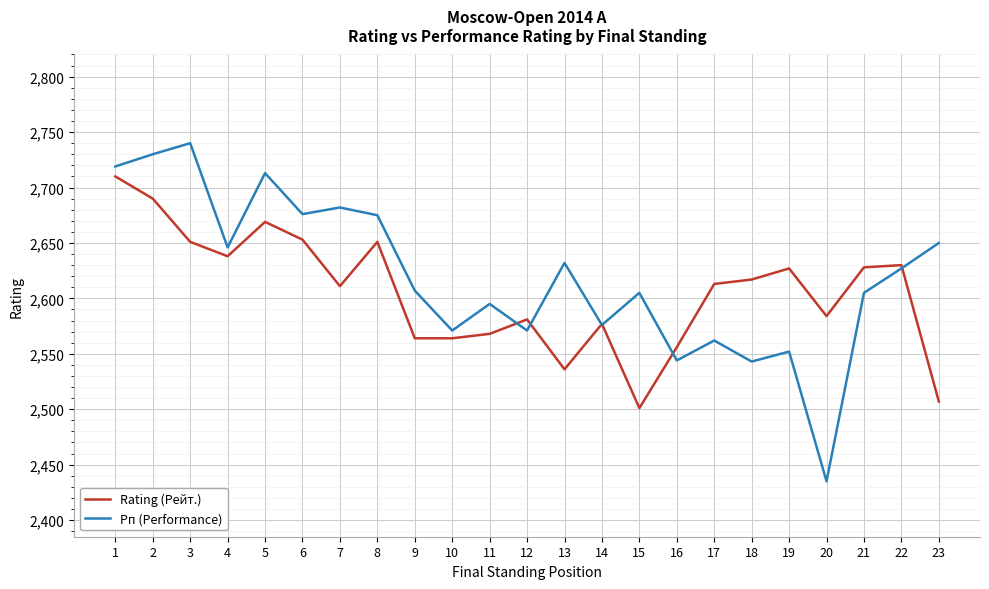

True or false: Rating (Рейт.) and Рп (Performance) intersect in this chart.

True